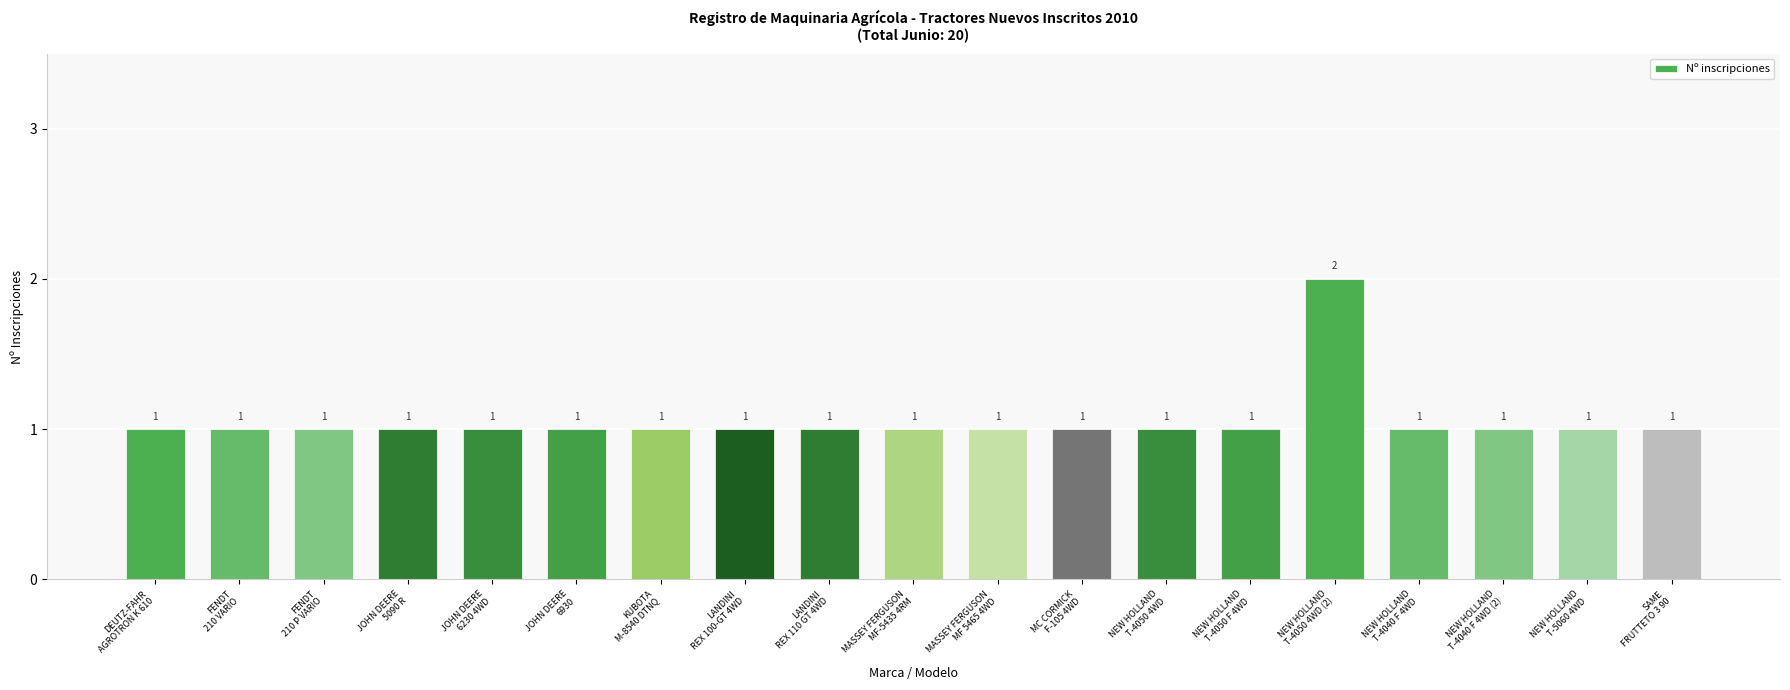

Reading right to left, list all the values displayed in this chart.

1	1	1	1	2	1	1	1	1	1	1	1	1	1	1	1	1	1	1